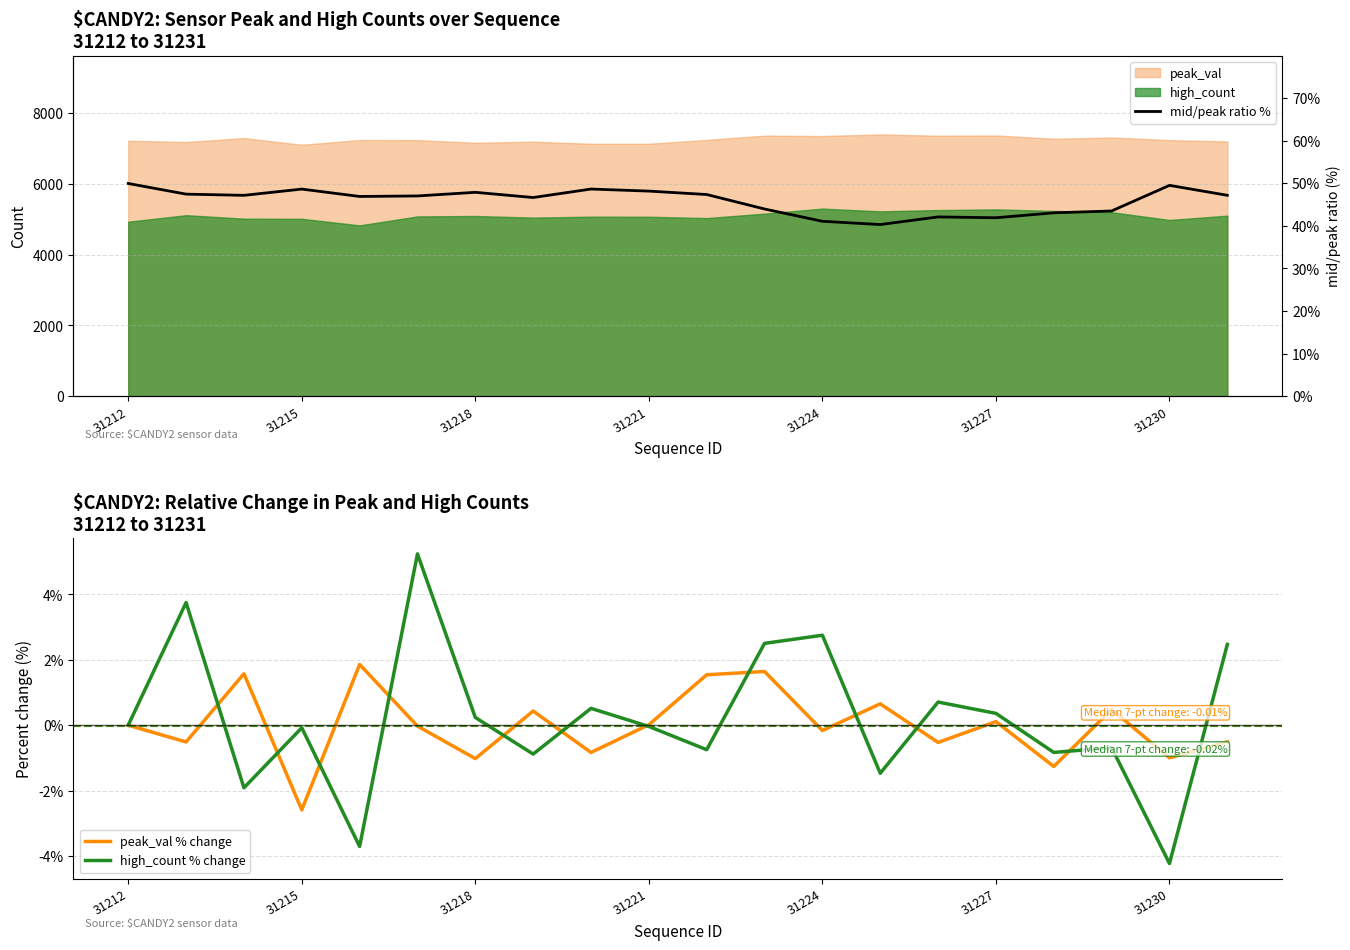

What is the minimum value for mid/peak ratio %?

40.3